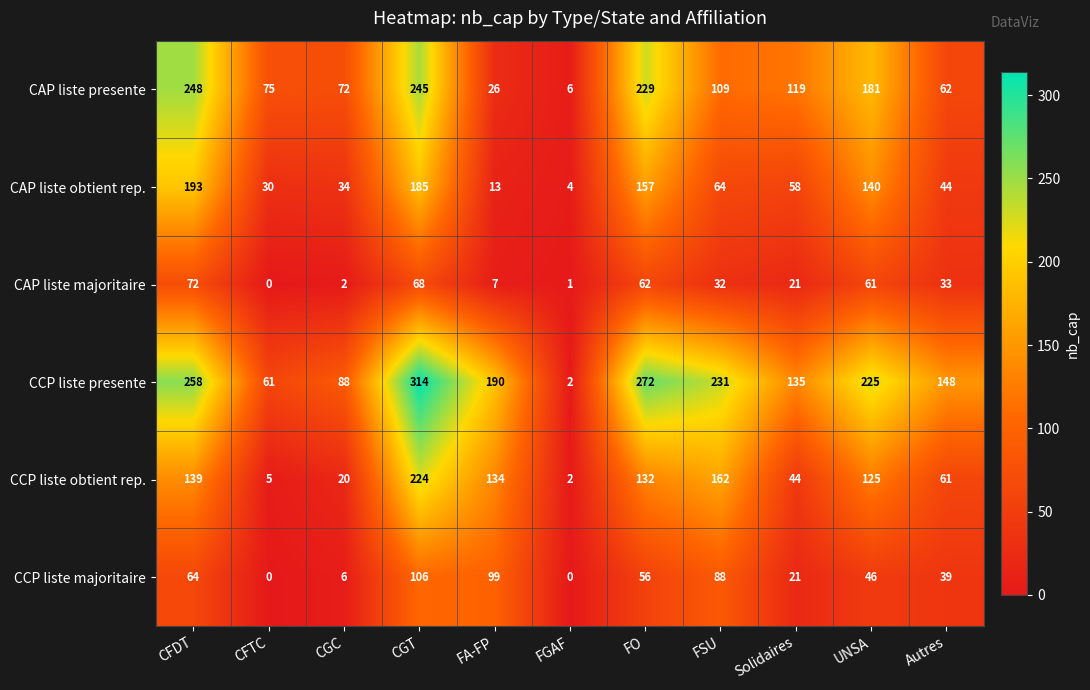

What is the greatest value displayed?

314